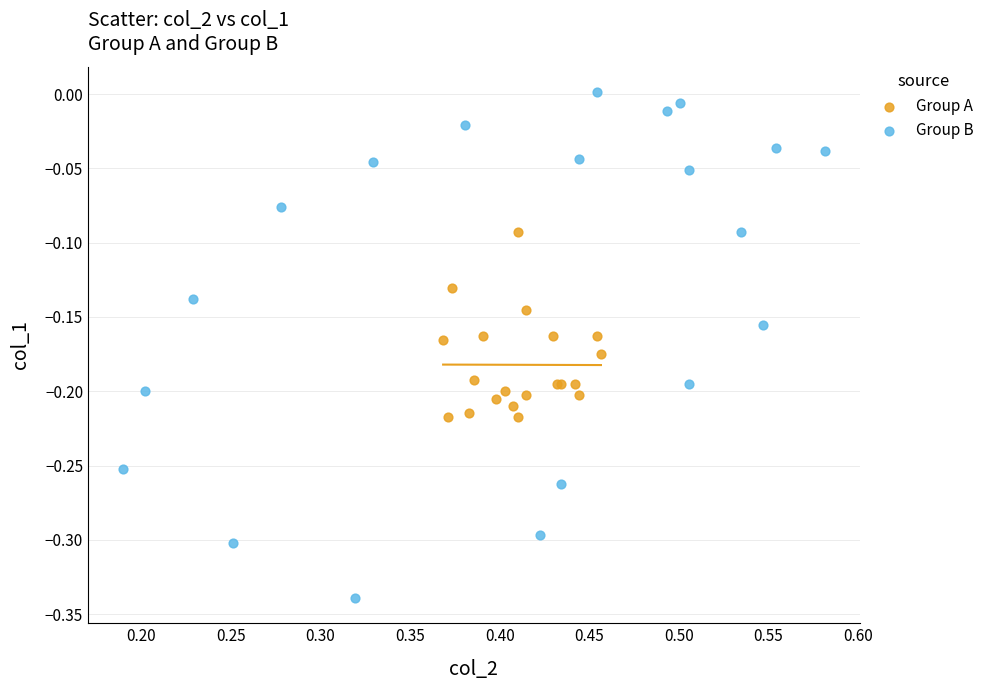

What are all the series names shown in the legend?

Group A, Group B